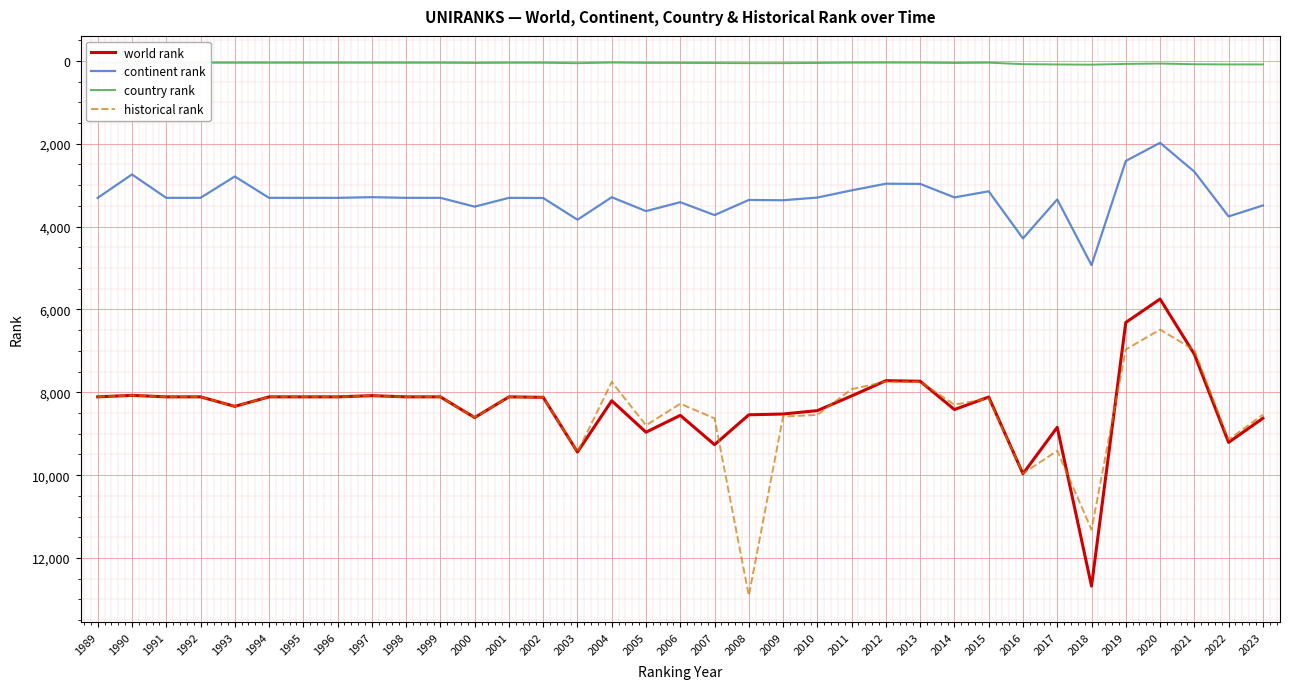

What is the total value across all series at 2006?

20292.0